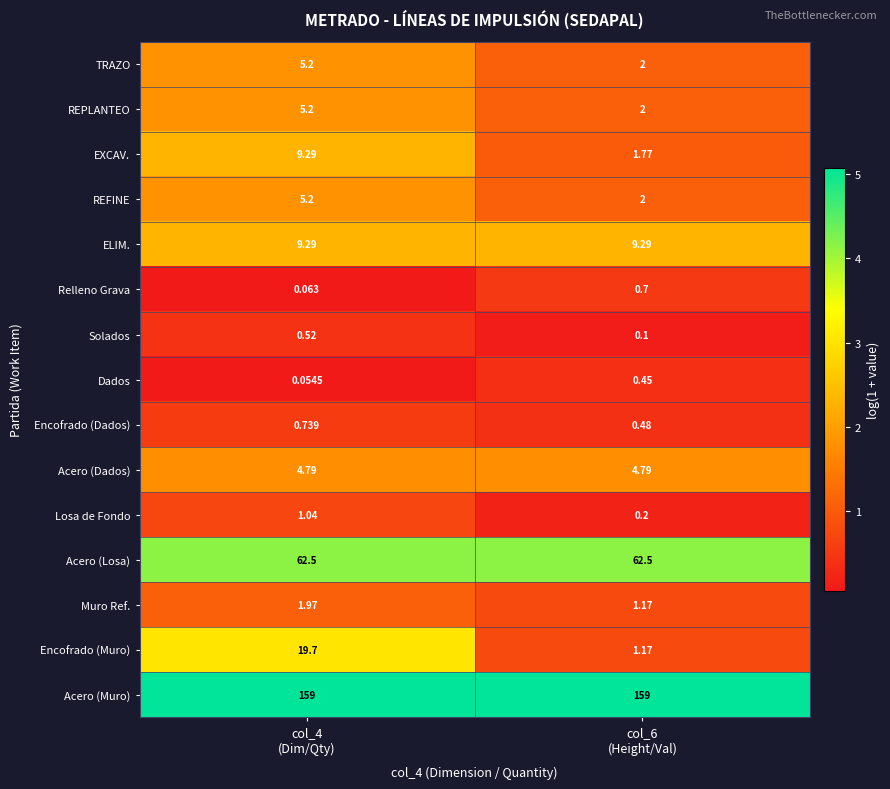

Which series has the largest range (max minus min)?

Encofrado (Muro)